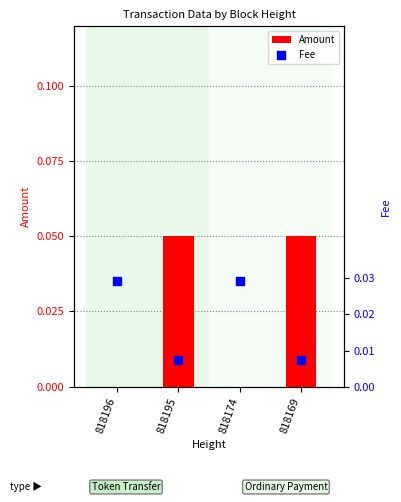

What are all the series names shown in the legend?

Amount, Fee